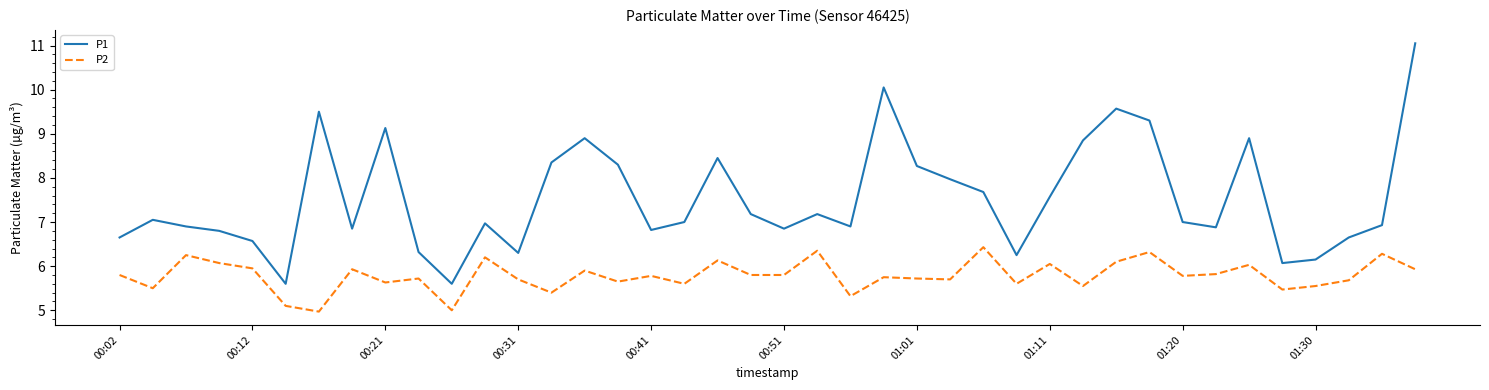

True or false: P2 and P1 cross at least once.

False